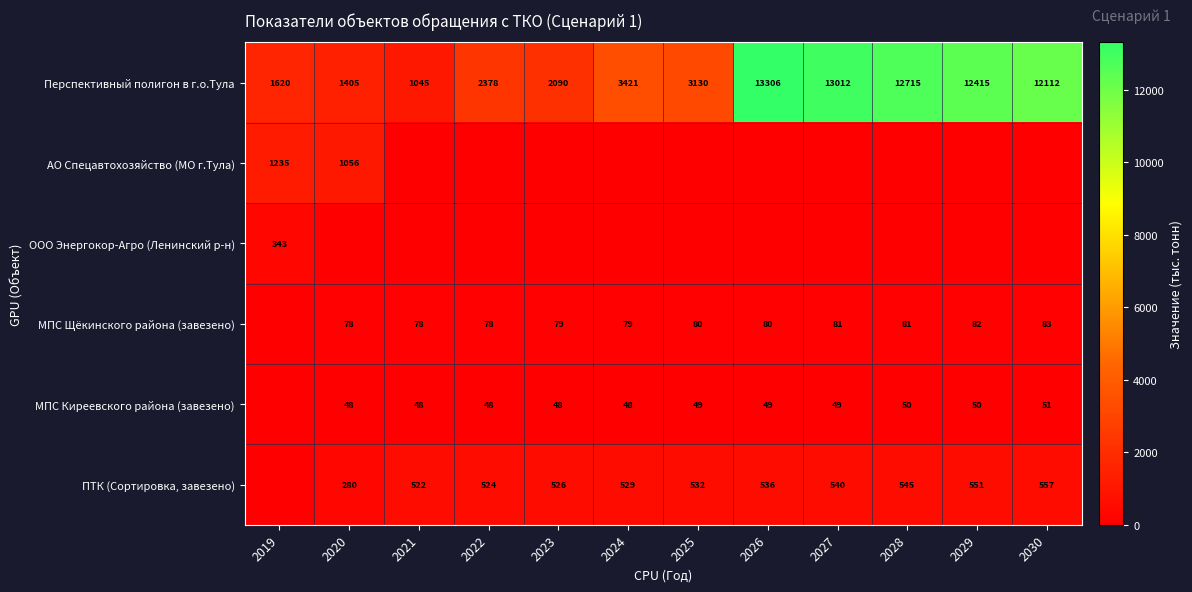

What is the difference between the maximum and minimum values in the Перспективный полигон в г.о.Тула series?

12261